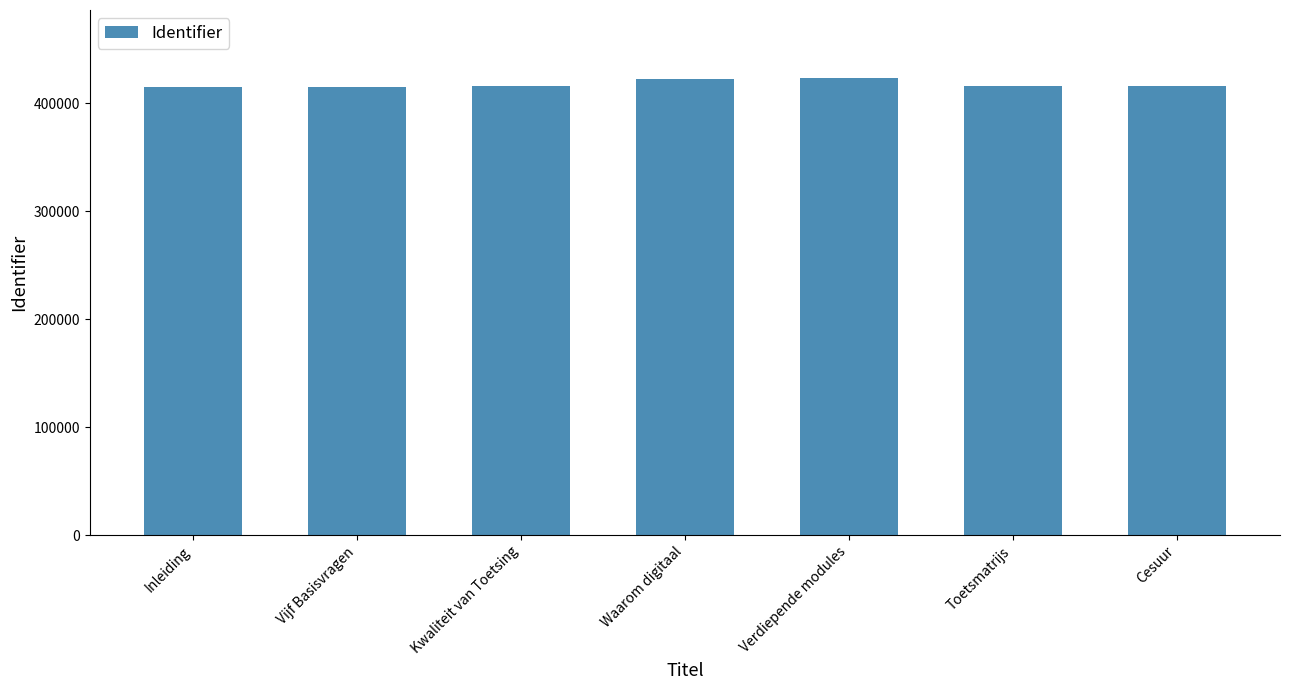

Are the bars horizontal?

No